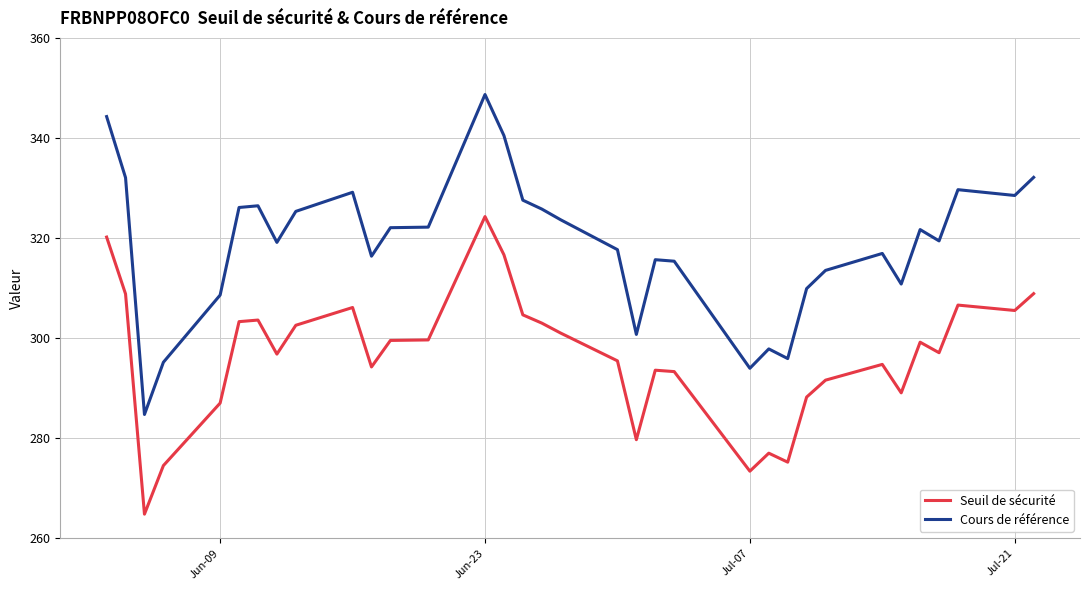

Which series has the largest range (max minus min)?

Cours de référence